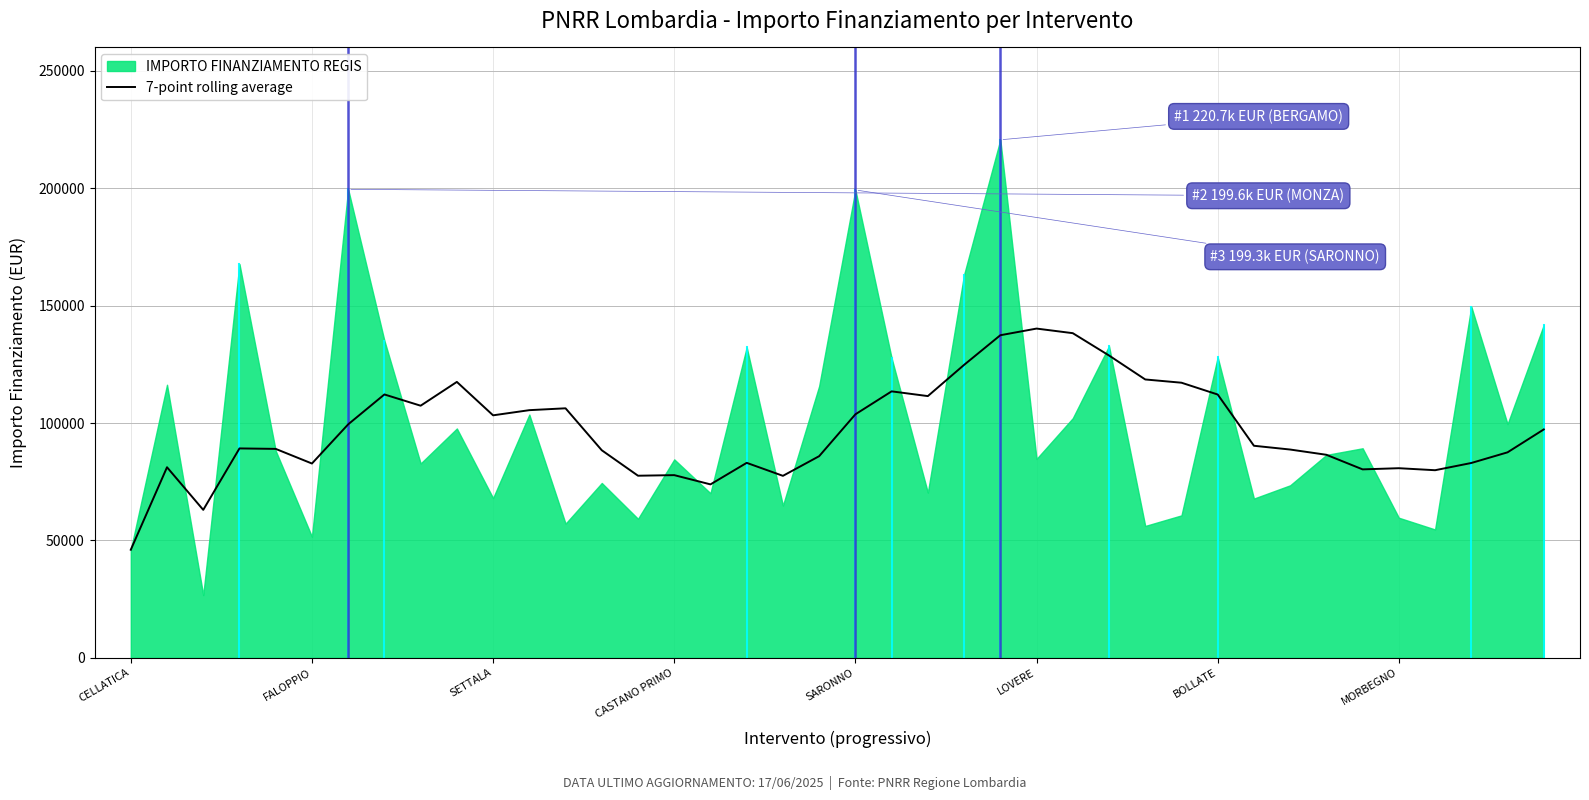

What is the maximum value for 7-point rolling average?

140253.2